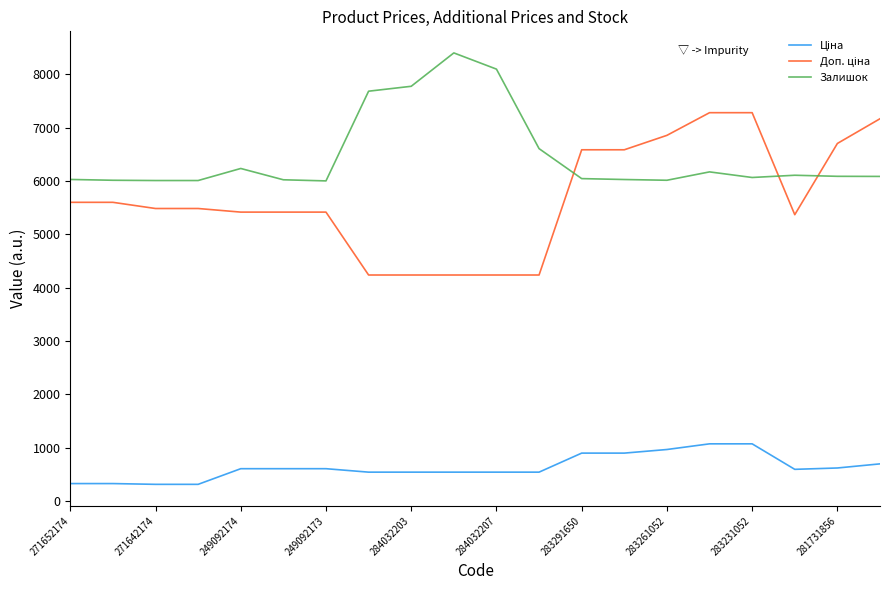

What is the minimum value shown in the chart?

310.3